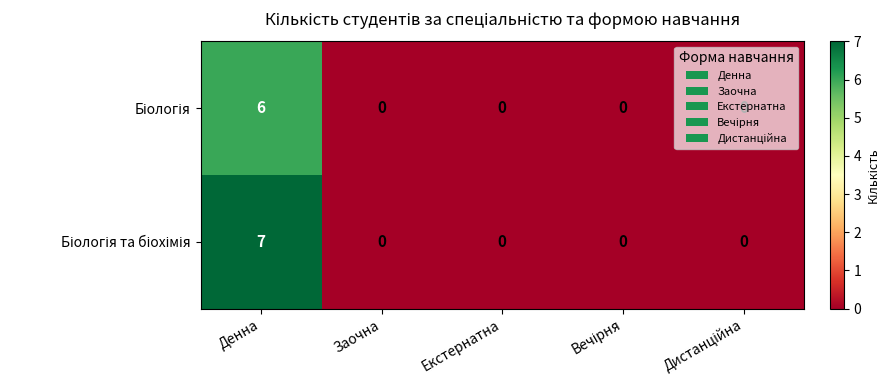

At which category is the sum across all series the highest?

Денна